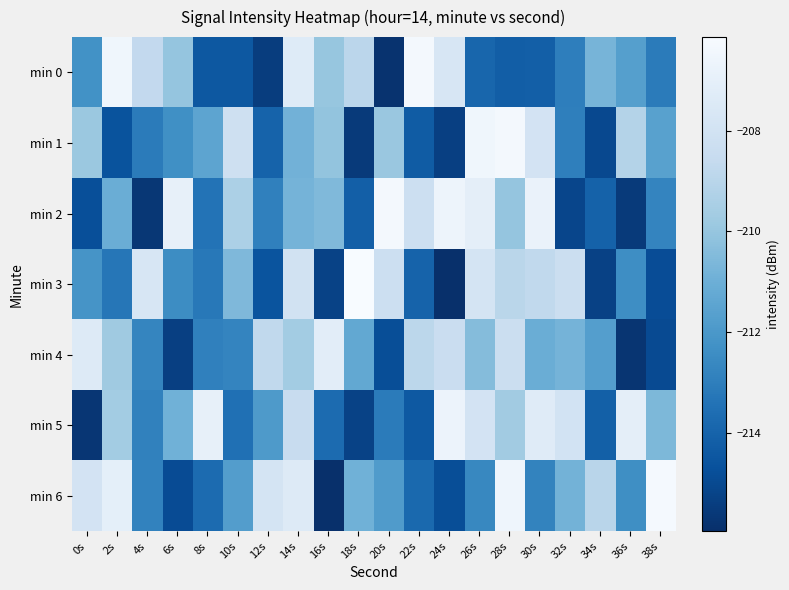

At which category is the sum across all series the highest?

14s